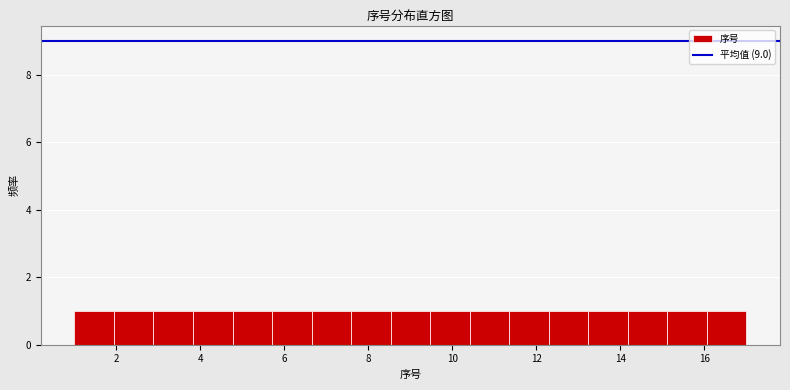

Reading left to right, list every bar in this chart as the range it spans on the x-axis followed by its height. Neither the bar edges nor the heights are printed on the chart, so give them approximately, as read against the axes.

1.0 to 2.0: 1
2.0 to 2.8: 1
2.8 to 3.8: 1
3.8 to 4.8: 1
4.8 to 5.8: 1
5.8 to 6.6: 1
6.6 to 7.6: 1
7.6 to 8.6: 1
8.6 to 9.4: 1
9.4 to 10.4: 1
10.4 to 11.4: 1
11.4 to 12.2: 1
12.2 to 13.2: 1
13.2 to 14.2: 1
14.2 to 15.2: 1
15.2 to 16.0: 1
16.0 to 17.0: 1